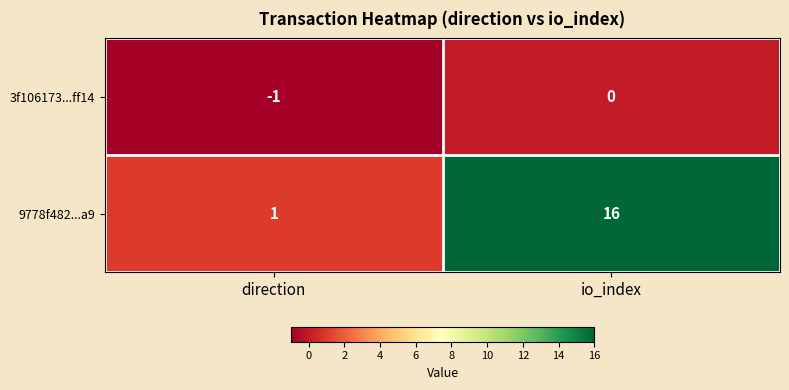

Count the number of categories in the chart.

2